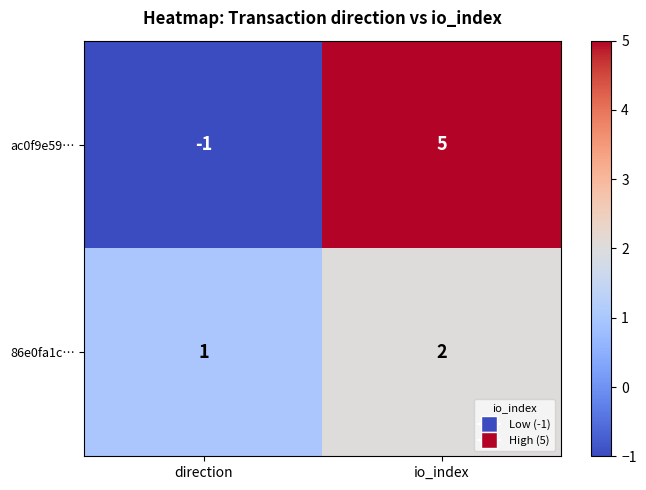

Between direction and io_index, which series saw the biggest shift?

ac0f9e59…